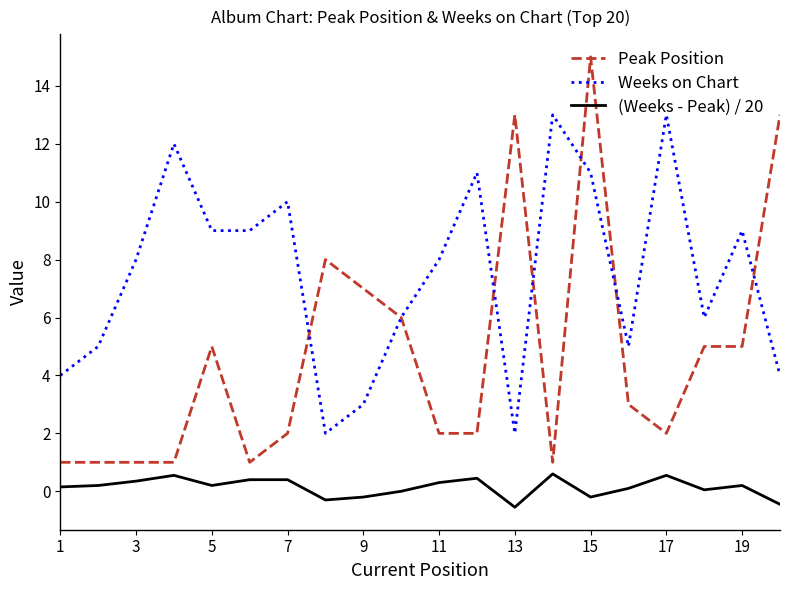

List the series in order of their peak value, highest first.

Peak Position, Weeks on Chart, (Weeks - Peak) / 20